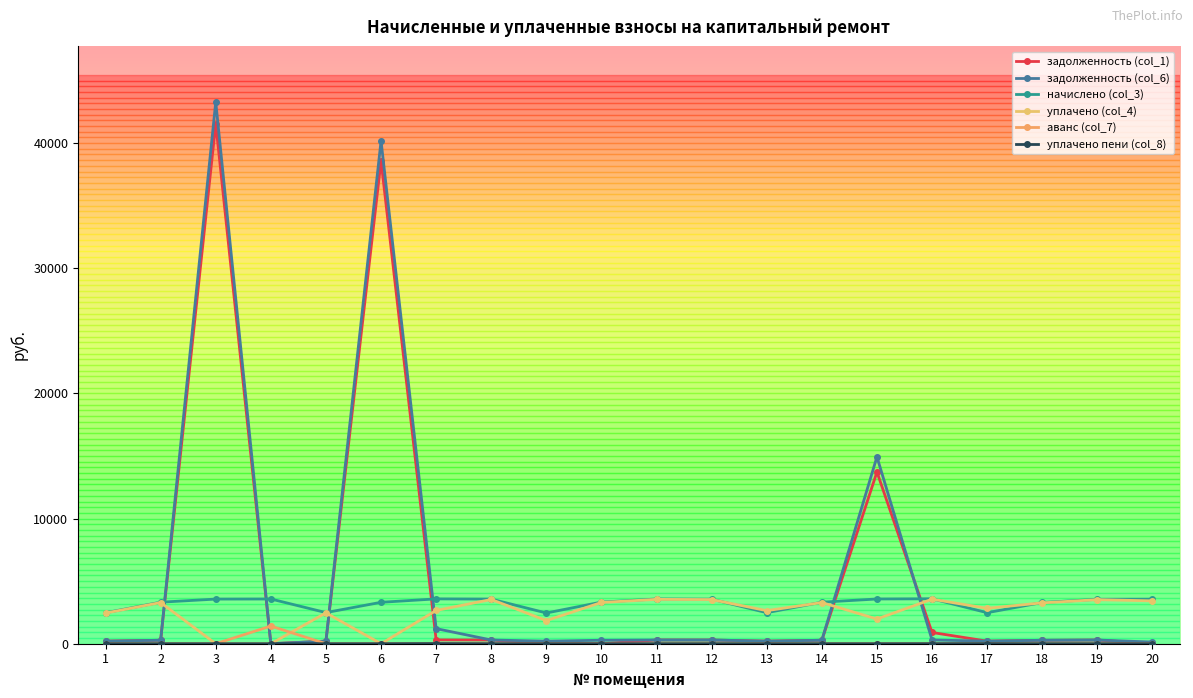

How many categories are shown in the chart?

20